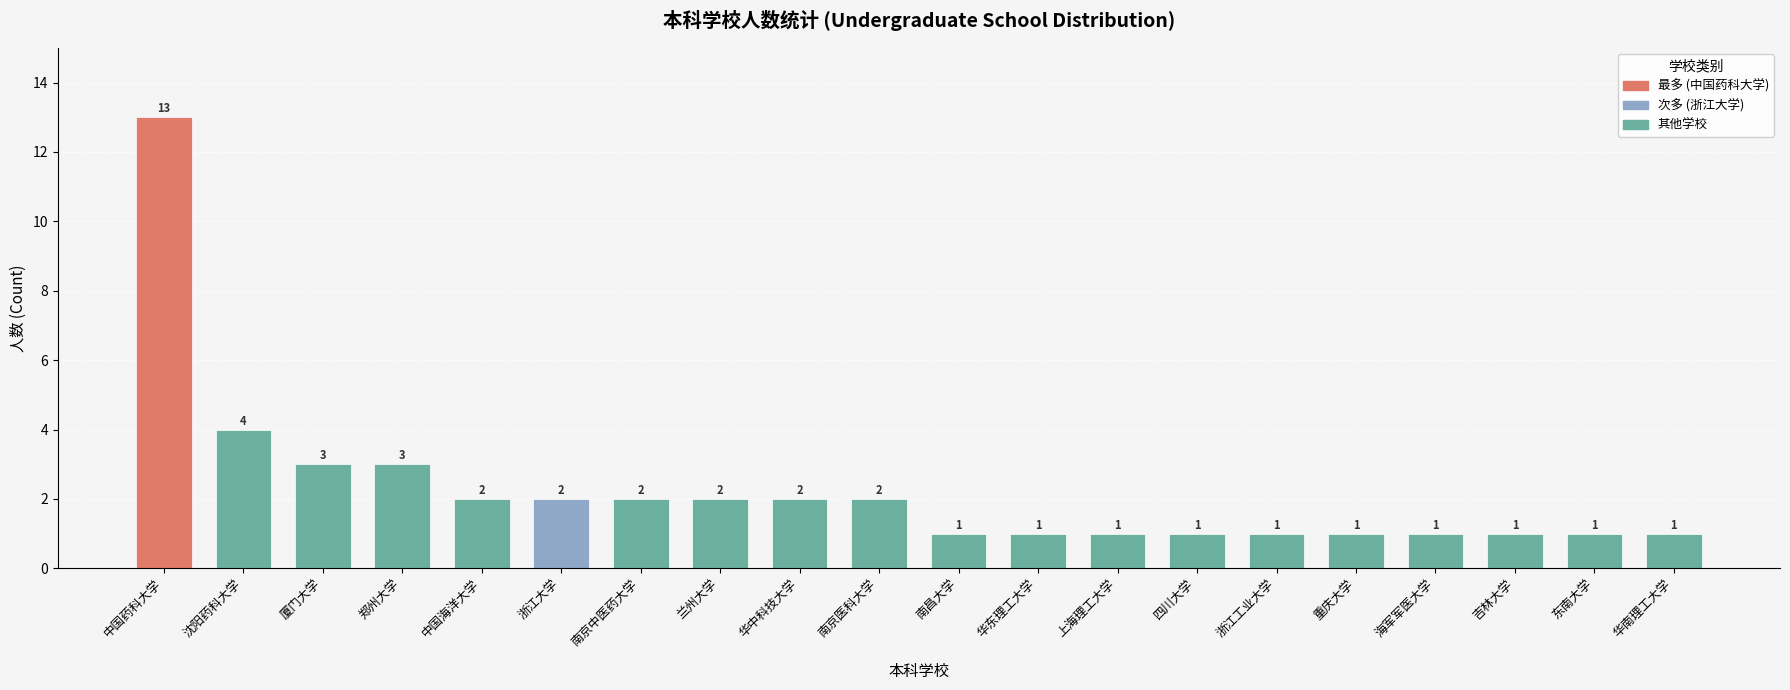

What is the label of the 17th bar from the left?

海军军医大学